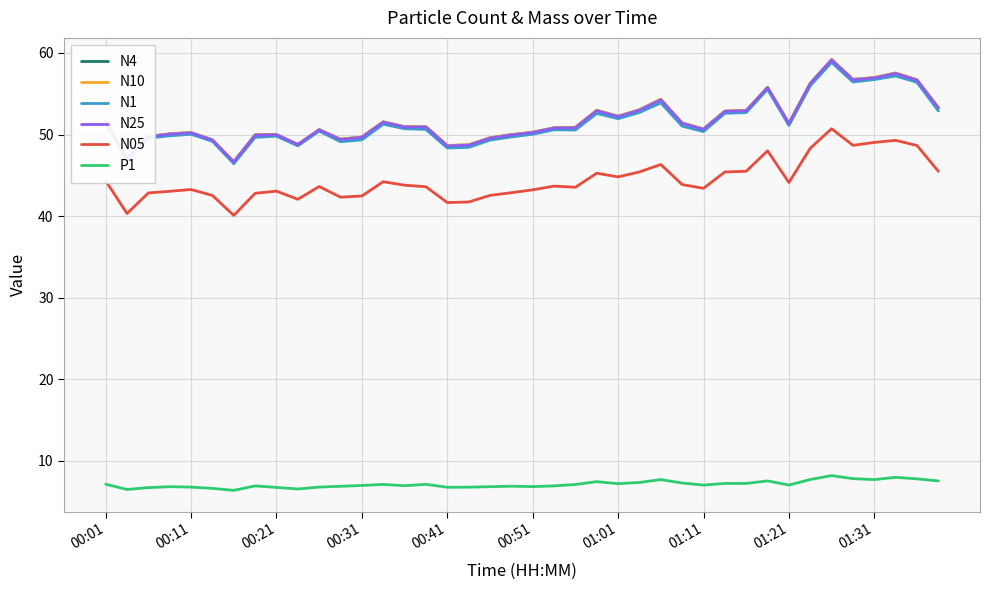

What is the greatest value displayed?

59.2